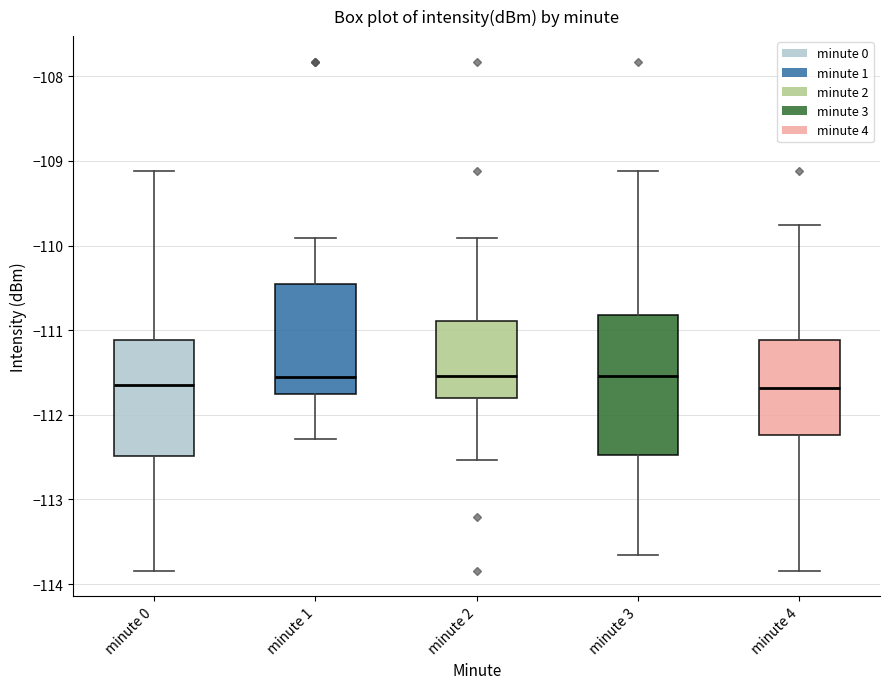

Which box is the tallest, from its lower edge to its upper edge?

minute 3